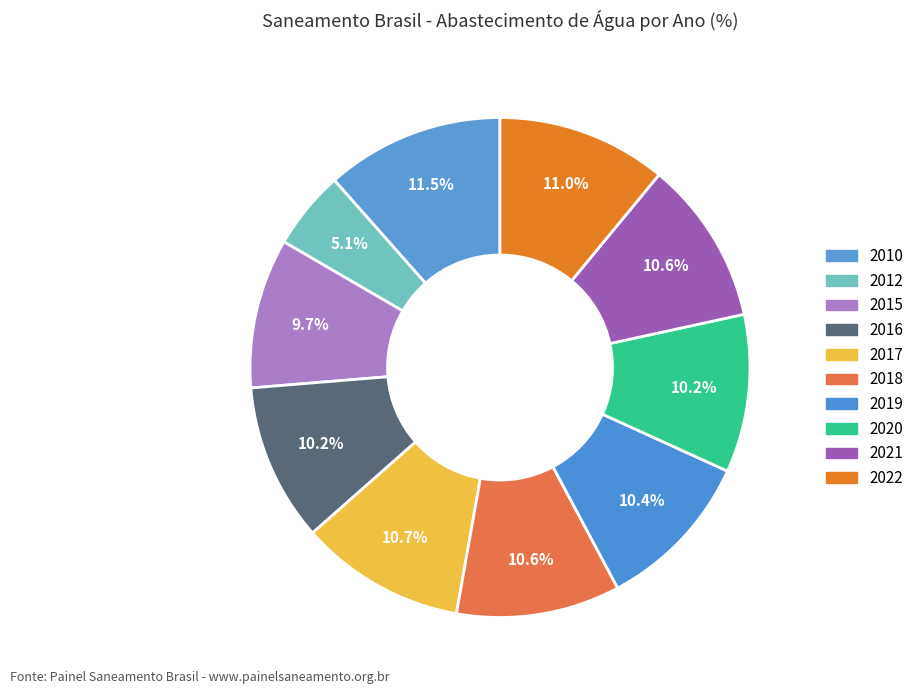

Count the number of slices in the pie.

10